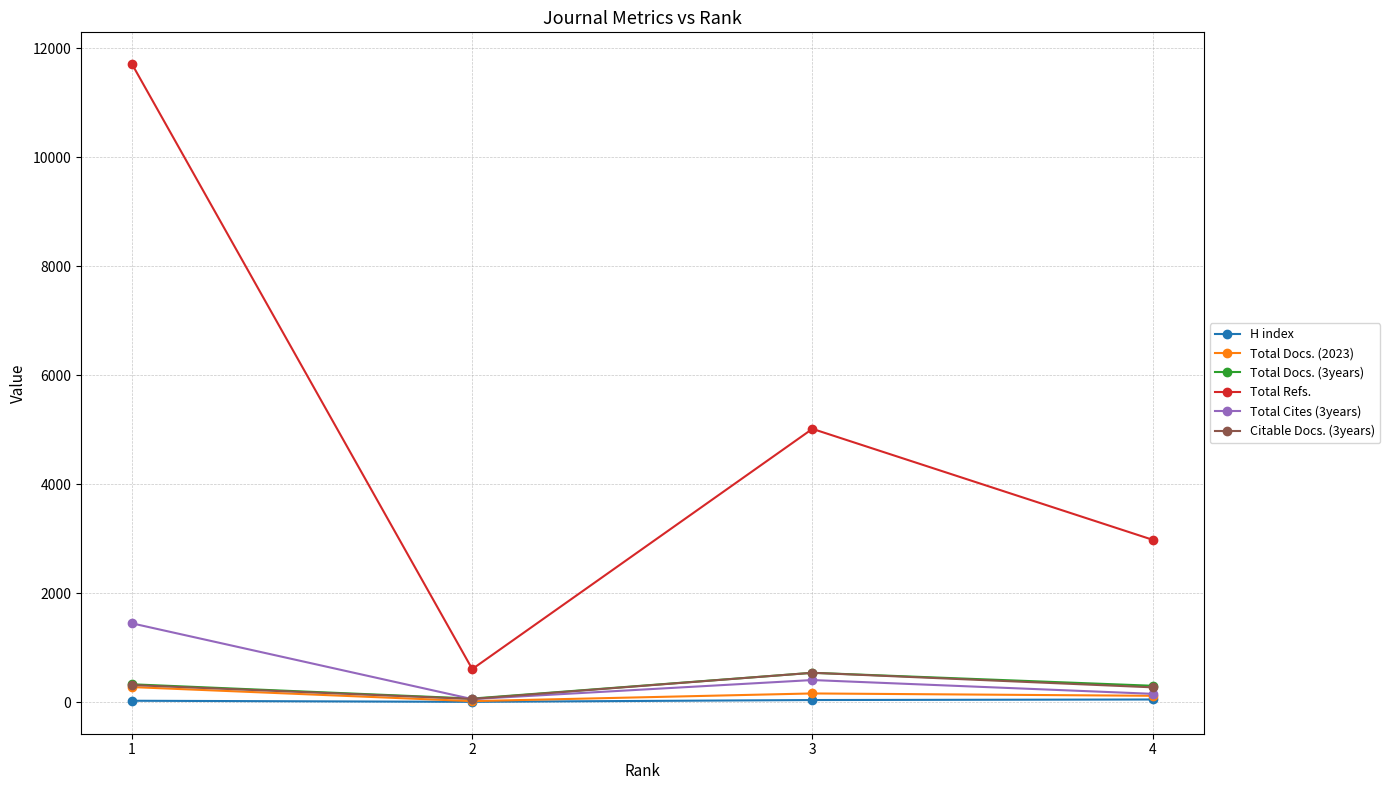

What is the spread (max minus min) of values at 2?

601